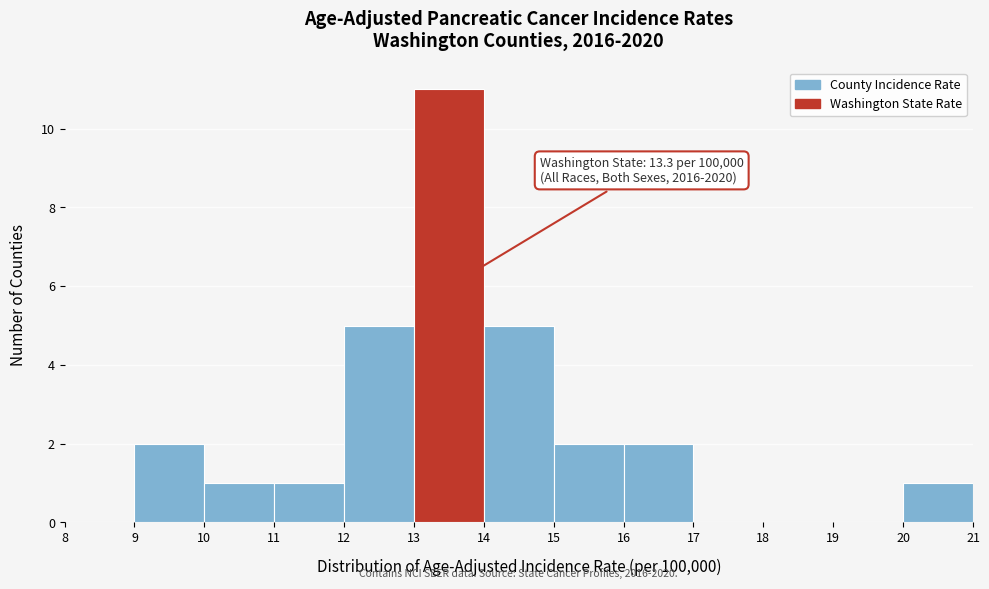

Over which range of the x-axis is the bar tallest?

13 to 14